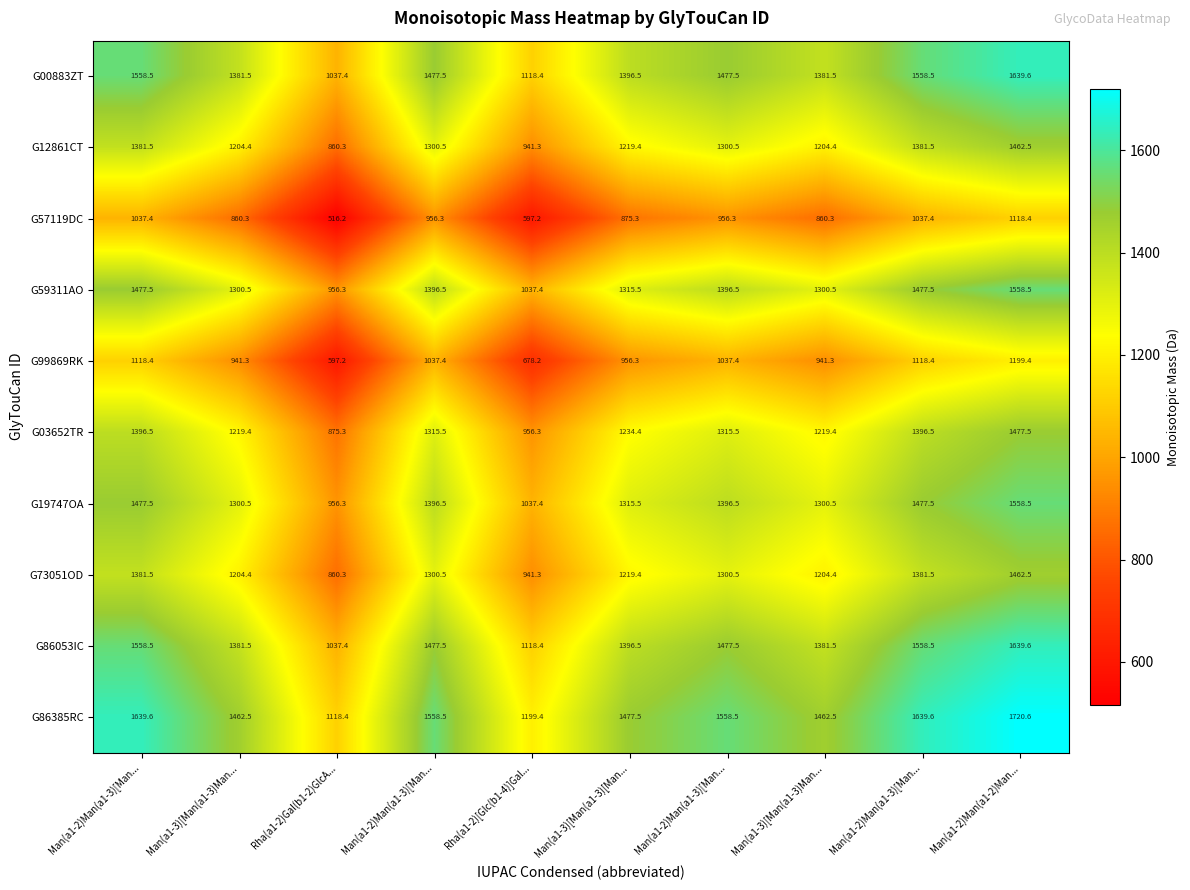

Reading left to right, transcribe all the data shown in this chart.

G00883ZT: Man(a1-2)Man(a1-3)[Man...=1558.5	Man(a1-3)[Man(a1-3)Man...=1381.5	Rha(a1-2)Gal(b1-2)GlcA...=1037.4	Man(a1-2)Man(a1-3)[Man...=1477.5	Rha(a1-2)[Glc(b1-4)]Gal...=1118.4	Man(a1-3)[Man(a1-3)[Man...=1396.5	Man(a1-2)Man(a1-3)[Man...=1477.5	Man(a1-3)[Man(a1-3)Man...=1381.5	Man(a1-2)Man(a1-3)[Man...=1558.5	Man(a1-2)Man(a1-2)Man...=1639.6
G12861CT: Man(a1-2)Man(a1-3)[Man...=1381.5	Man(a1-3)[Man(a1-3)Man...=1204.4	Rha(a1-2)Gal(b1-2)GlcA...=860.3	Man(a1-2)Man(a1-3)[Man...=1300.5	Rha(a1-2)[Glc(b1-4)]Gal...=941.3	Man(a1-3)[Man(a1-3)[Man...=1219.4	Man(a1-2)Man(a1-3)[Man...=1300.5	Man(a1-3)[Man(a1-3)Man...=1204.4	Man(a1-2)Man(a1-3)[Man...=1381.5	Man(a1-2)Man(a1-2)Man...=1462.5
G57119DC: Man(a1-2)Man(a1-3)[Man...=1037.4	Man(a1-3)[Man(a1-3)Man...=860.3	Rha(a1-2)Gal(b1-2)GlcA...=516.2	Man(a1-2)Man(a1-3)[Man...=956.3	Rha(a1-2)[Glc(b1-4)]Gal...=597.2	Man(a1-3)[Man(a1-3)[Man...=875.3	Man(a1-2)Man(a1-3)[Man...=956.3	Man(a1-3)[Man(a1-3)Man...=860.3	Man(a1-2)Man(a1-3)[Man...=1037.4	Man(a1-2)Man(a1-2)Man...=1118.4
G59311AO: Man(a1-2)Man(a1-3)[Man...=1477.5	Man(a1-3)[Man(a1-3)Man...=1300.5	Rha(a1-2)Gal(b1-2)GlcA...=956.3	Man(a1-2)Man(a1-3)[Man...=1396.5	Rha(a1-2)[Glc(b1-4)]Gal...=1037.4	Man(a1-3)[Man(a1-3)[Man...=1315.5	Man(a1-2)Man(a1-3)[Man...=1396.5	Man(a1-3)[Man(a1-3)Man...=1300.5	Man(a1-2)Man(a1-3)[Man...=1477.5	Man(a1-2)Man(a1-2)Man...=1558.5
G99869RK: Man(a1-2)Man(a1-3)[Man...=1118.4	Man(a1-3)[Man(a1-3)Man...=941.3	Rha(a1-2)Gal(b1-2)GlcA...=597.2	Man(a1-2)Man(a1-3)[Man...=1037.4	Rha(a1-2)[Glc(b1-4)]Gal...=678.2	Man(a1-3)[Man(a1-3)[Man...=956.3	Man(a1-2)Man(a1-3)[Man...=1037.4	Man(a1-3)[Man(a1-3)Man...=941.3	Man(a1-2)Man(a1-3)[Man...=1118.4	Man(a1-2)Man(a1-2)Man...=1199.4
G03652TR: Man(a1-2)Man(a1-3)[Man...=1396.5	Man(a1-3)[Man(a1-3)Man...=1219.4	Rha(a1-2)Gal(b1-2)GlcA...=875.3	Man(a1-2)Man(a1-3)[Man...=1315.5	Rha(a1-2)[Glc(b1-4)]Gal...=956.3	Man(a1-3)[Man(a1-3)[Man...=1234.4	Man(a1-2)Man(a1-3)[Man...=1315.5	Man(a1-3)[Man(a1-3)Man...=1219.4	Man(a1-2)Man(a1-3)[Man...=1396.5	Man(a1-2)Man(a1-2)Man...=1477.5
G19747OA: Man(a1-2)Man(a1-3)[Man...=1477.5	Man(a1-3)[Man(a1-3)Man...=1300.5	Rha(a1-2)Gal(b1-2)GlcA...=956.3	Man(a1-2)Man(a1-3)[Man...=1396.5	Rha(a1-2)[Glc(b1-4)]Gal...=1037.4	Man(a1-3)[Man(a1-3)[Man...=1315.5	Man(a1-2)Man(a1-3)[Man...=1396.5	Man(a1-3)[Man(a1-3)Man...=1300.5	Man(a1-2)Man(a1-3)[Man...=1477.5	Man(a1-2)Man(a1-2)Man...=1558.5
G73051OD: Man(a1-2)Man(a1-3)[Man...=1381.5	Man(a1-3)[Man(a1-3)Man...=1204.4	Rha(a1-2)Gal(b1-2)GlcA...=860.3	Man(a1-2)Man(a1-3)[Man...=1300.5	Rha(a1-2)[Glc(b1-4)]Gal...=941.3	Man(a1-3)[Man(a1-3)[Man...=1219.4	Man(a1-2)Man(a1-3)[Man...=1300.5	Man(a1-3)[Man(a1-3)Man...=1204.4	Man(a1-2)Man(a1-3)[Man...=1381.5	Man(a1-2)Man(a1-2)Man...=1462.5
G86053IC: Man(a1-2)Man(a1-3)[Man...=1558.5	Man(a1-3)[Man(a1-3)Man...=1381.5	Rha(a1-2)Gal(b1-2)GlcA...=1037.4	Man(a1-2)Man(a1-3)[Man...=1477.5	Rha(a1-2)[Glc(b1-4)]Gal...=1118.4	Man(a1-3)[Man(a1-3)[Man...=1396.5	Man(a1-2)Man(a1-3)[Man...=1477.5	Man(a1-3)[Man(a1-3)Man...=1381.5	Man(a1-2)Man(a1-3)[Man...=1558.5	Man(a1-2)Man(a1-2)Man...=1639.6
G86385RC: Man(a1-2)Man(a1-3)[Man...=1639.6	Man(a1-3)[Man(a1-3)Man...=1462.5	Rha(a1-2)Gal(b1-2)GlcA...=1118.4	Man(a1-2)Man(a1-3)[Man...=1558.5	Rha(a1-2)[Glc(b1-4)]Gal...=1199.4	Man(a1-3)[Man(a1-3)[Man...=1477.5	Man(a1-2)Man(a1-3)[Man...=1558.5	Man(a1-3)[Man(a1-3)Man...=1462.5	Man(a1-2)Man(a1-3)[Man...=1639.6	Man(a1-2)Man(a1-2)Man...=1720.6